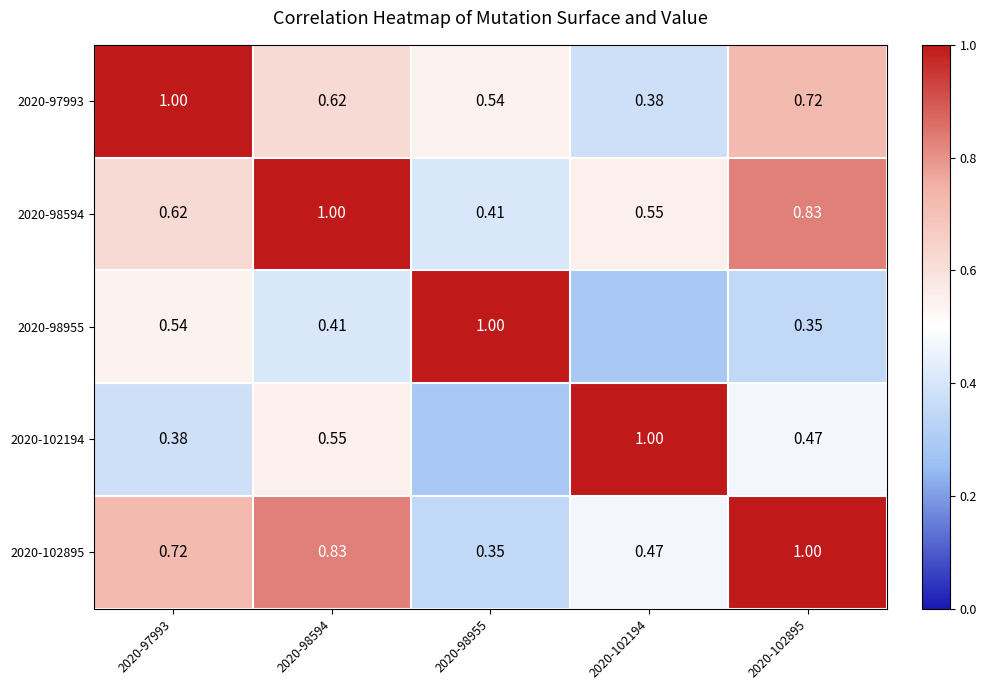

Is the value of 2020-102194 at 2020-98594 greater than the value of 2020-98594 at 2020-98594?

No